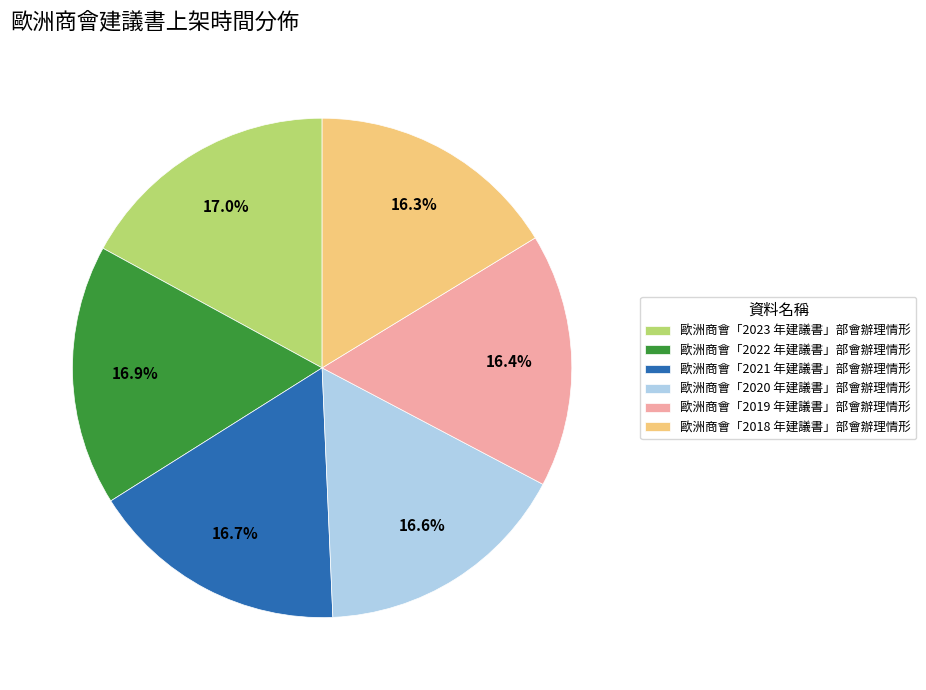

To the nearest percent, what is the average slice percentage?

17%